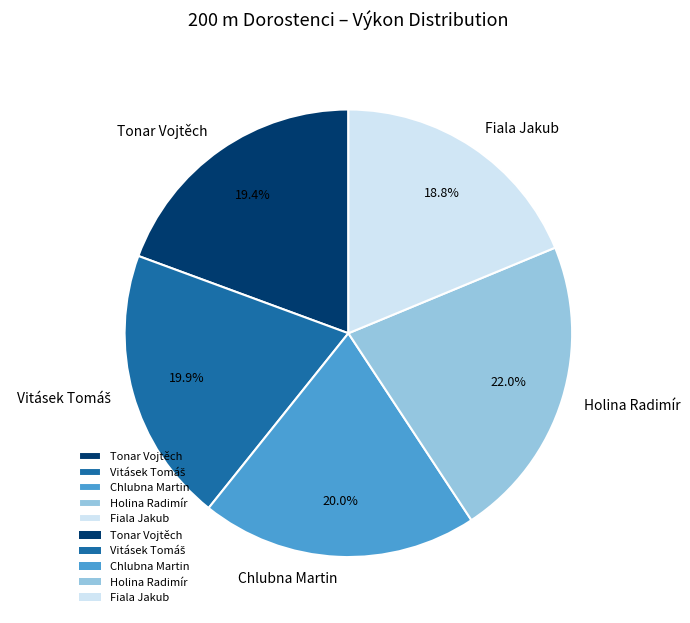

What percentage is NOT represented by Chlubna Martin?

80.0%